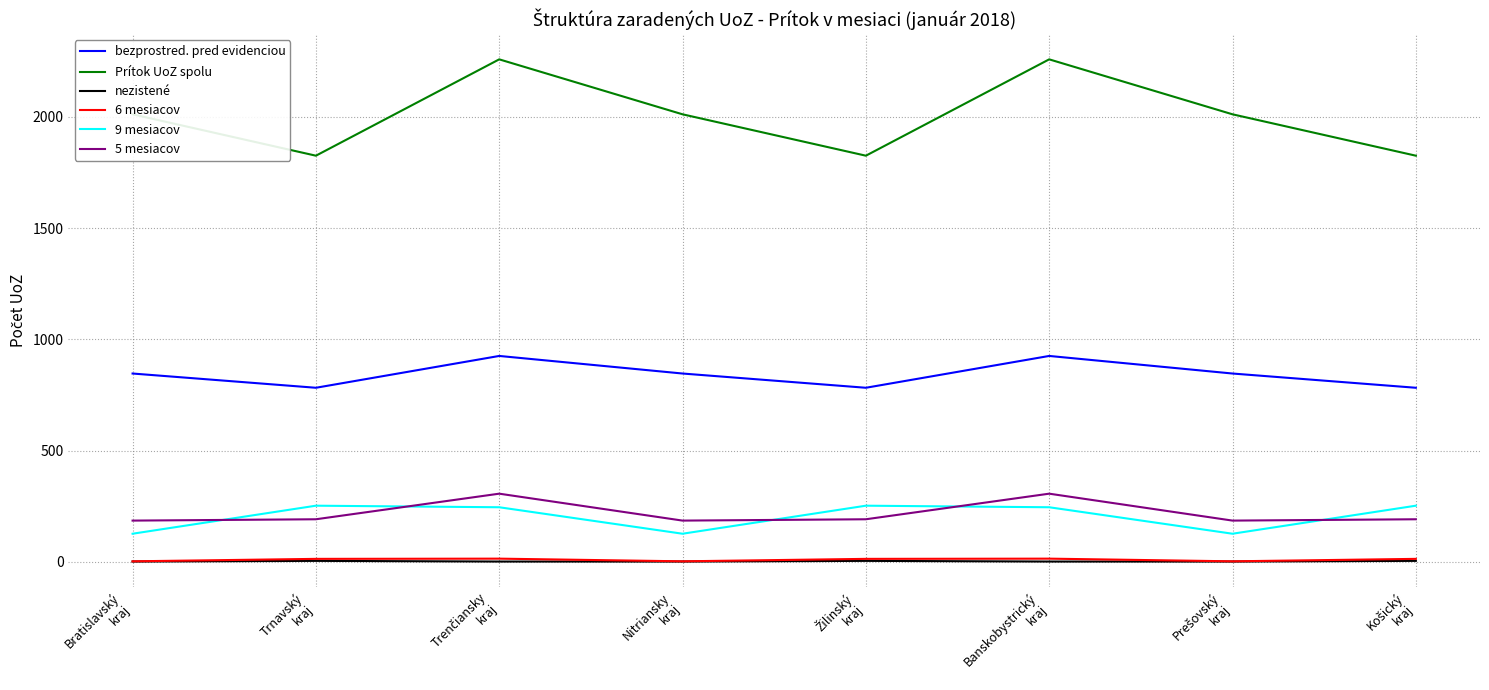

What is the maximum value for 5 mesiacov?

306